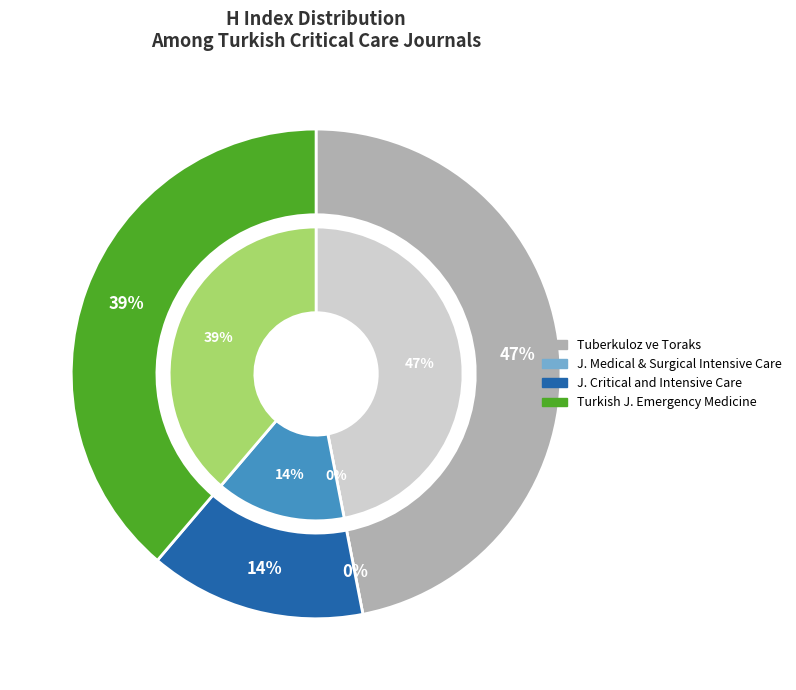

What is the smallest slice in the pie chart?

Journal of Medical and Surgical Intensive Care Medicine